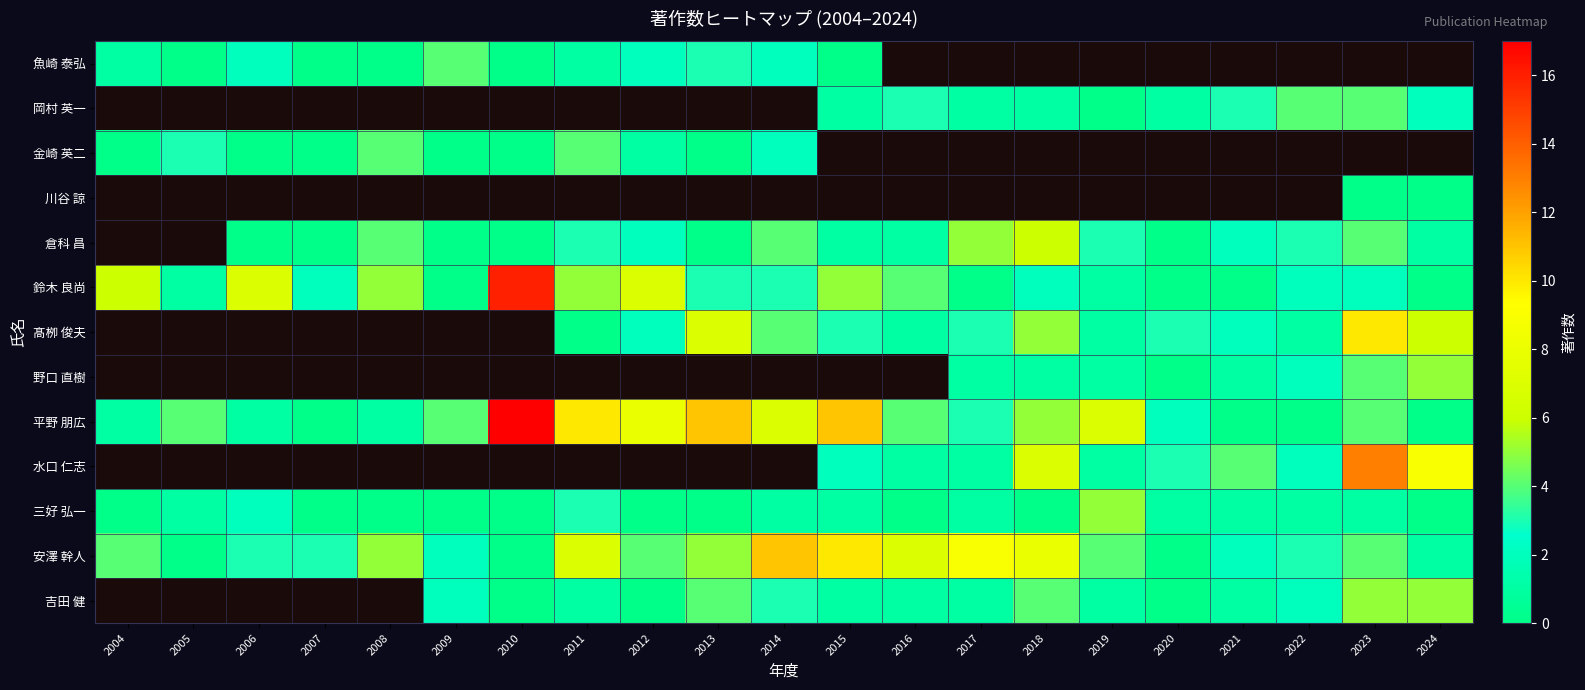

Between 2013 and 2014, which is larger?

2013